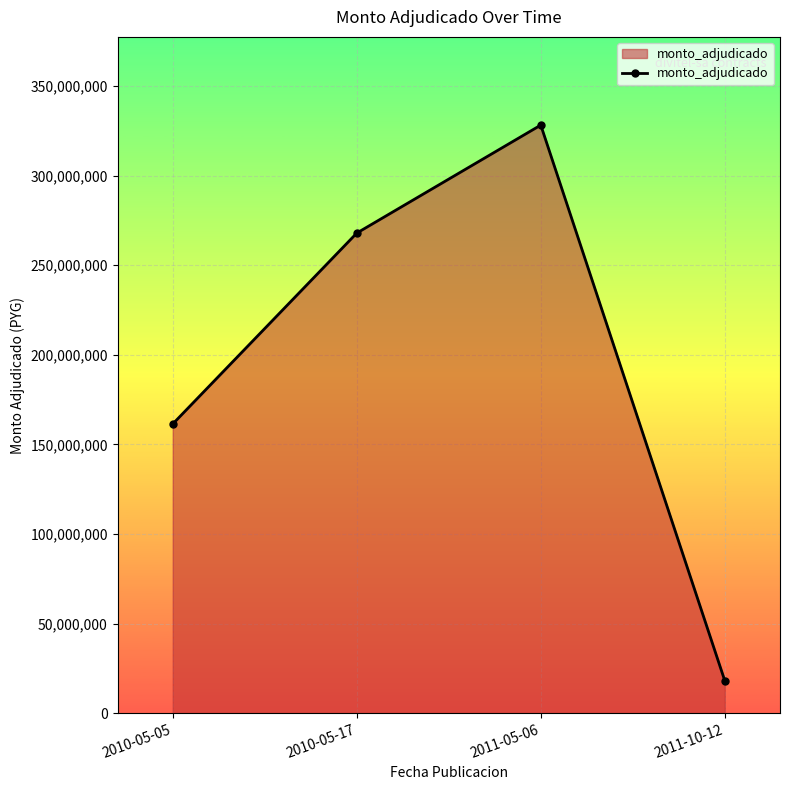

What is the smallest value displayed?

18069270